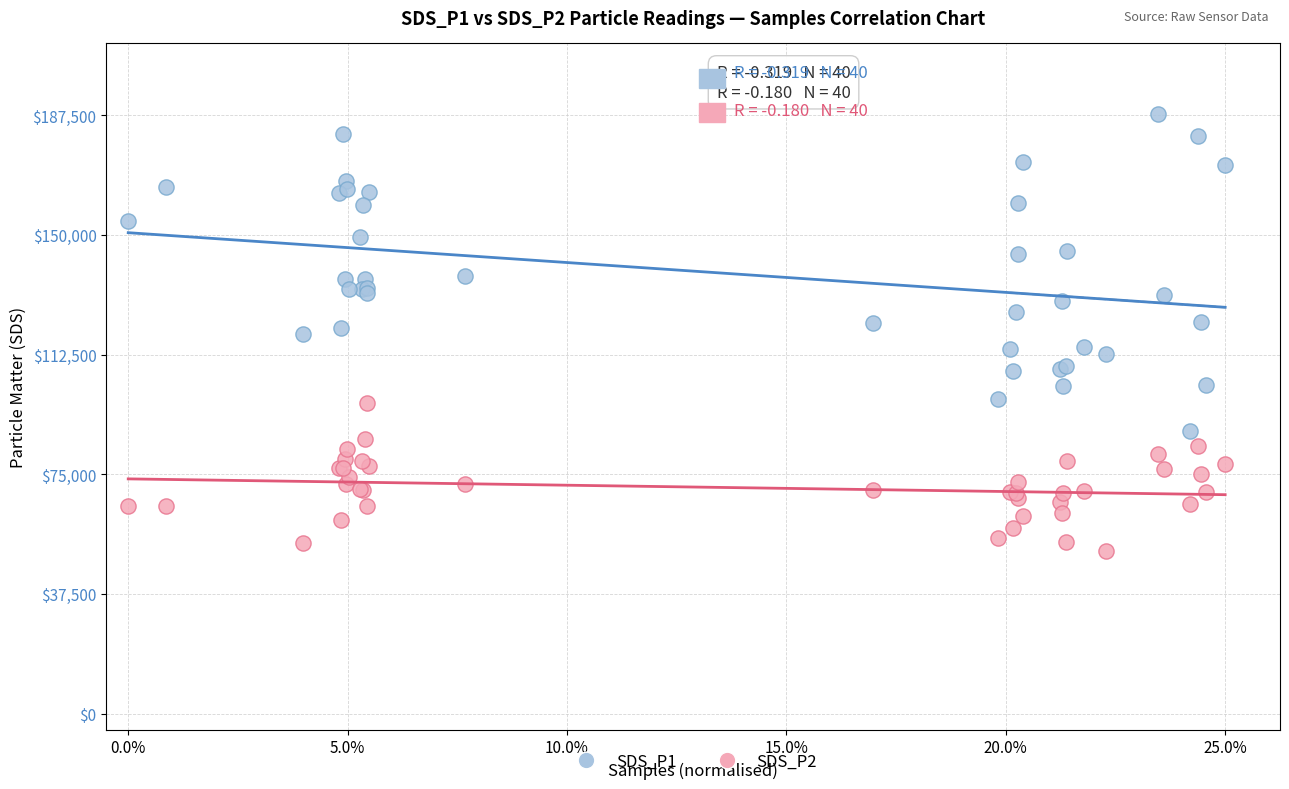

What are all the series names shown in the legend?

SDS_P1, SDS_P2